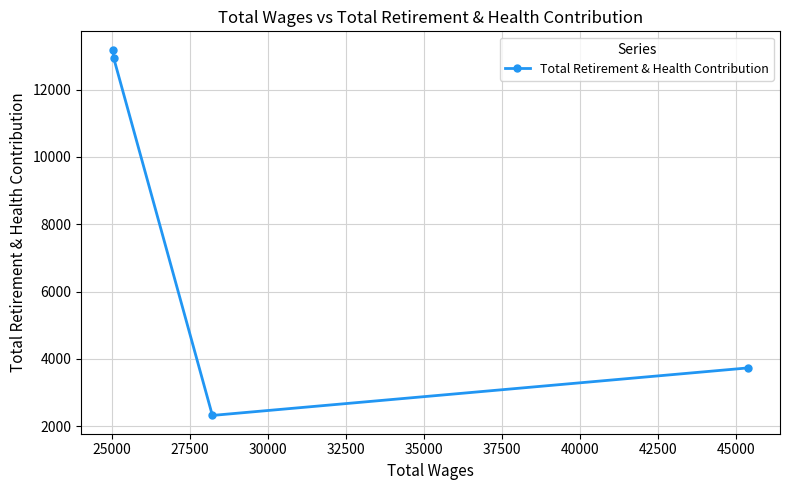

What is the minimum value shown in the chart?

2319